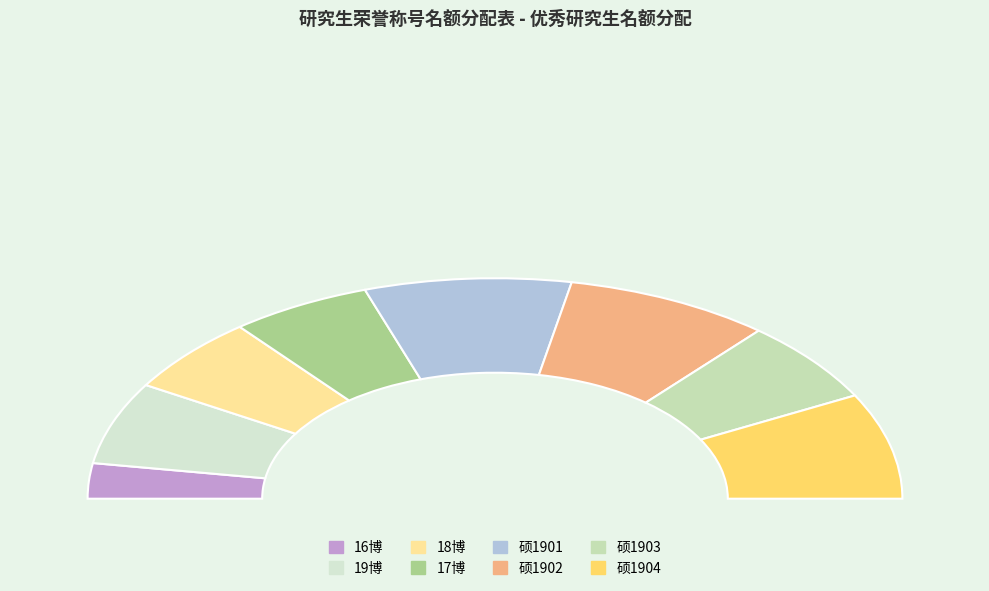

To the nearest percent, what is the difference between the largest and smallest slice percentages?

11%